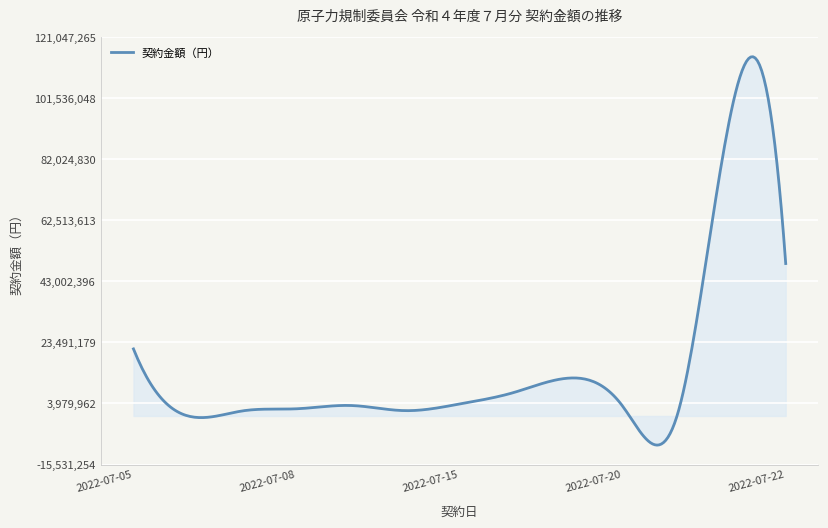

What is the greatest value displayed?

114839150.7